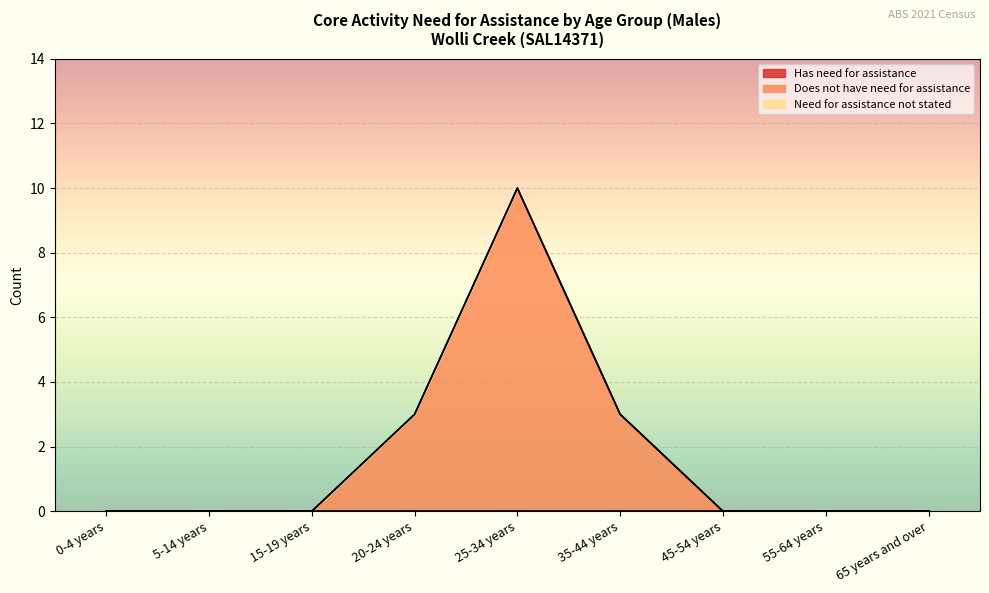

Reading left to right, extract all data points from this chart.

Has need for assistance: 0-4 years=0	5-14 years=0	15-19 years=0	20-24 years=0	25-34 years=0	35-44 years=0	45-54 years=0	55-64 years=0	65 years and over=0
Does not have need for assistance: 0-4 years=0	5-14 years=0	15-19 years=0	20-24 years=3	25-34 years=10	35-44 years=3	45-54 years=0	55-64 years=0	65 years and over=0
Need for assistance not stated: 0-4 years=0	5-14 years=0	15-19 years=0	20-24 years=0	25-34 years=0	35-44 years=0	45-54 years=0	55-64 years=0	65 years and over=0